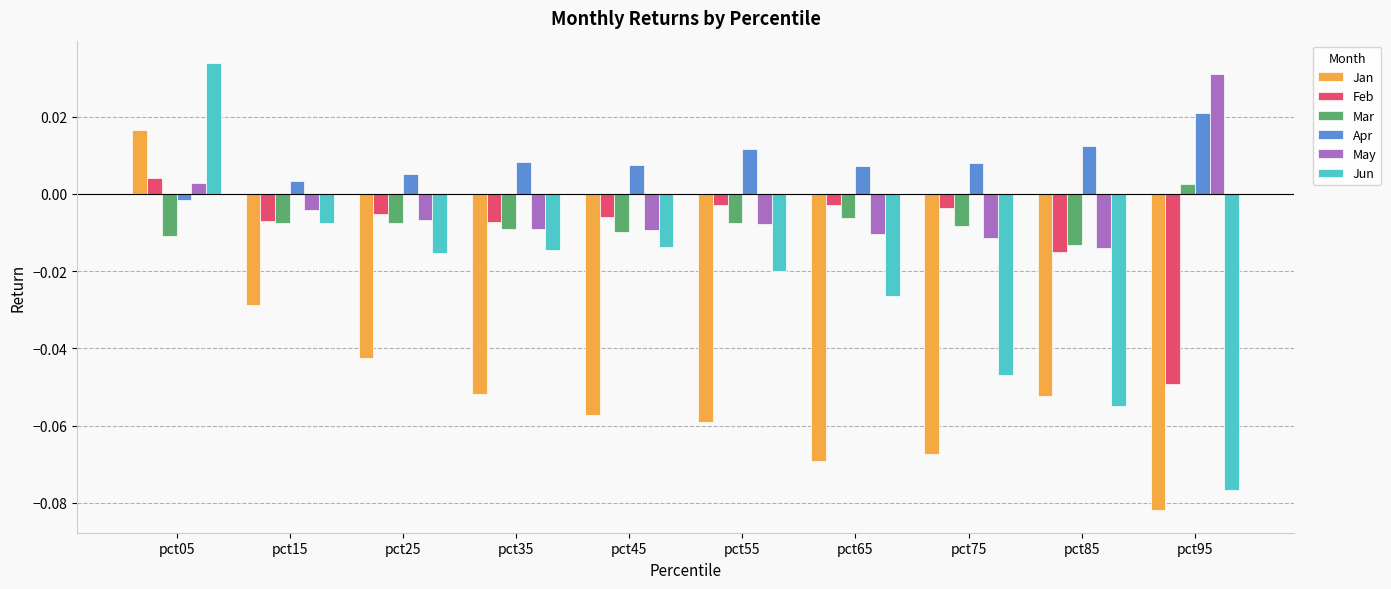

Count the number of categories in the chart.

10